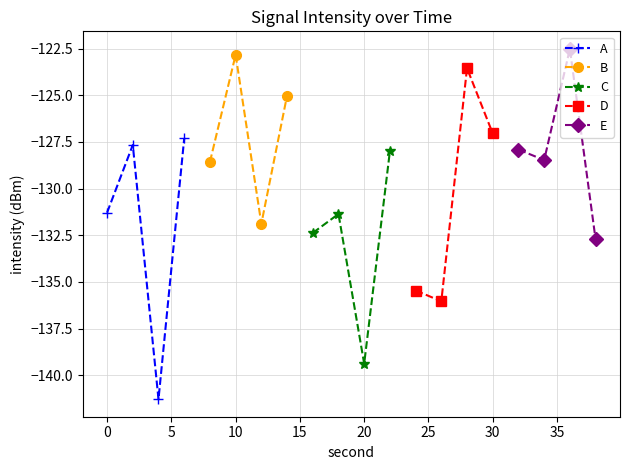

What is the minimum value for A?

-141.3